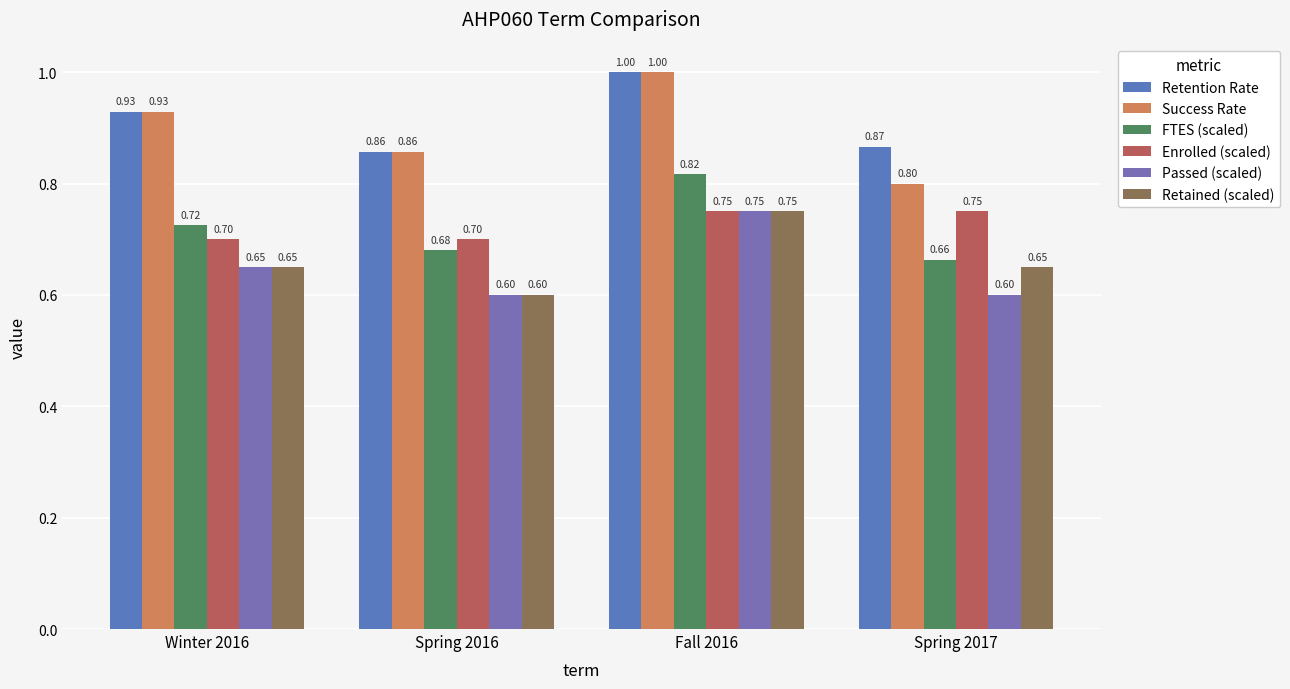

List the labels in order of FTES (scaled) value, largest first.

Fall 2016, Winter 2016, Spring 2016, Spring 2017